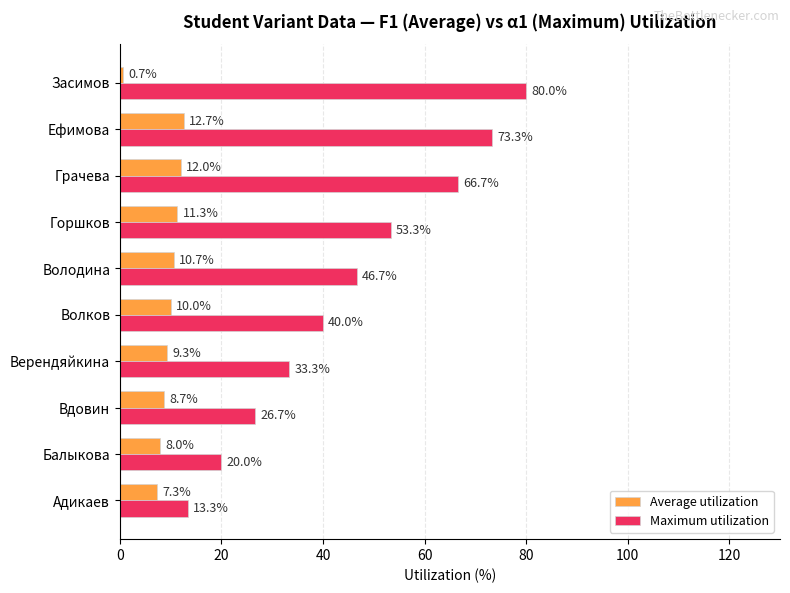

List the series in order of their peak value, lowest first.

Average utilization, Maximum utilization